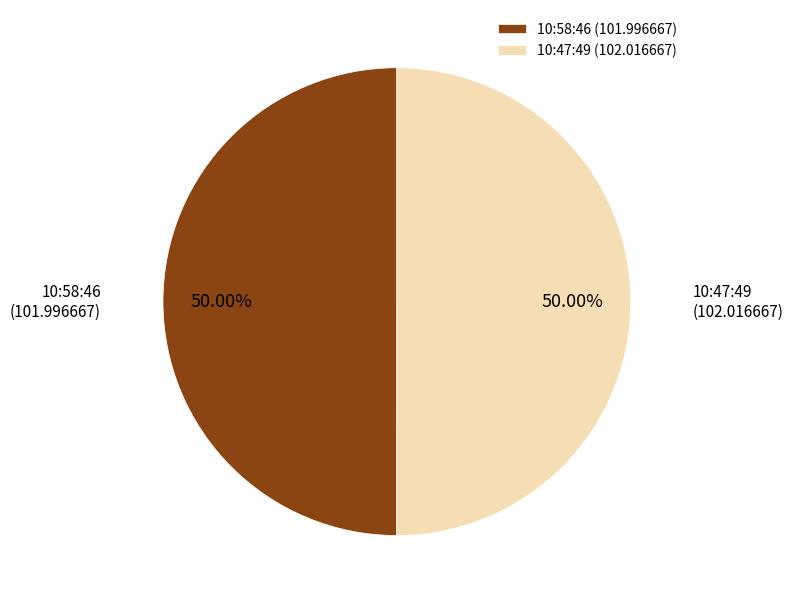

The 10:47:49 slice represents 50% of the pie. True or false?

True